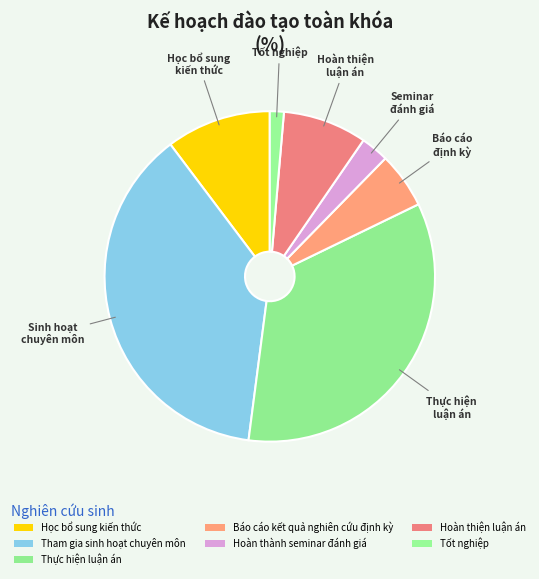

What percentage is NOT represented by Học bổ sung kiến thức?

89.7%